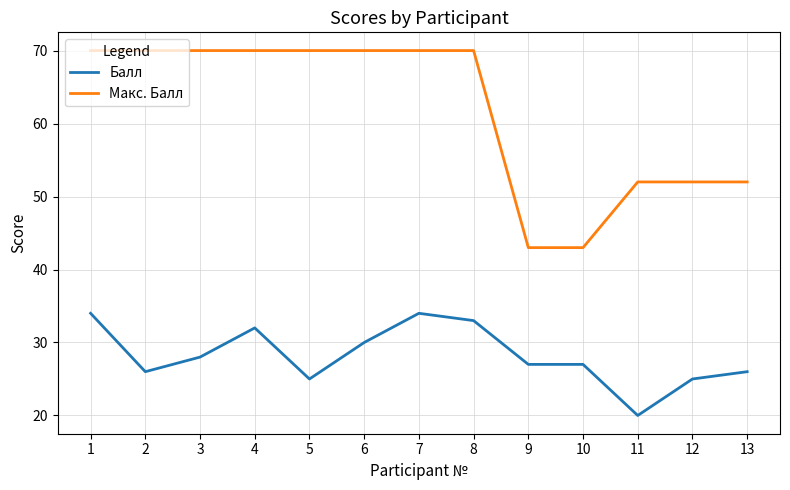

What is the approximate value of Балл at 9, to the nearest 5?

25